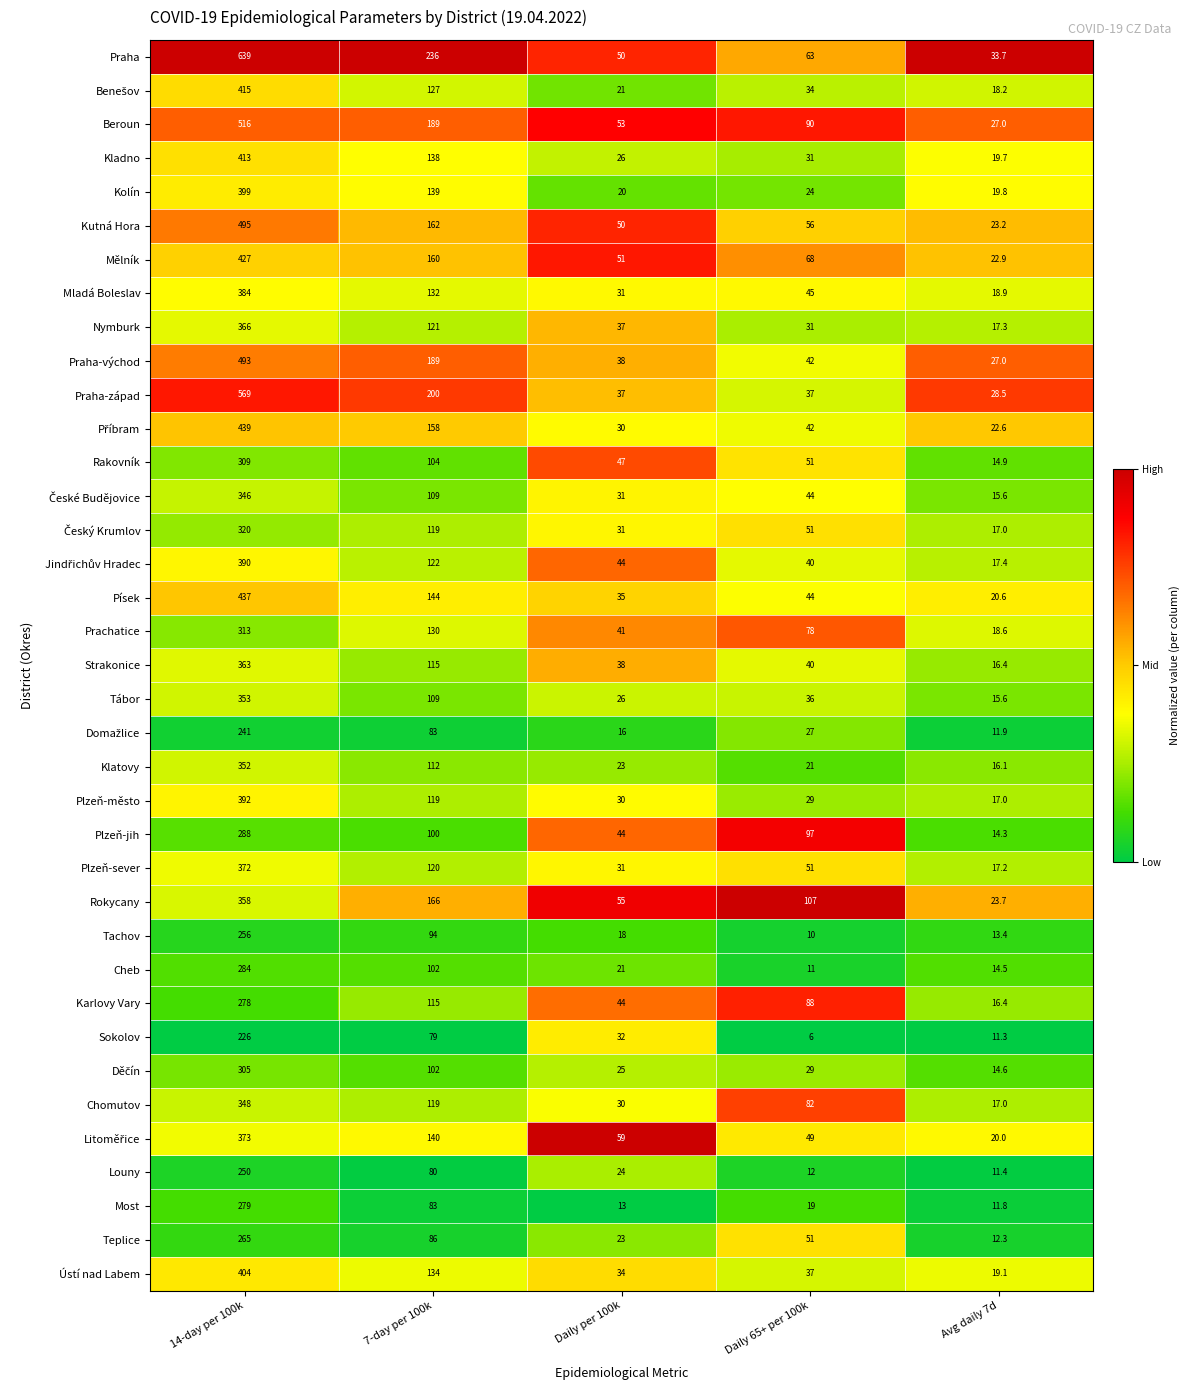

What is the average value of the Teplice series?

87.5